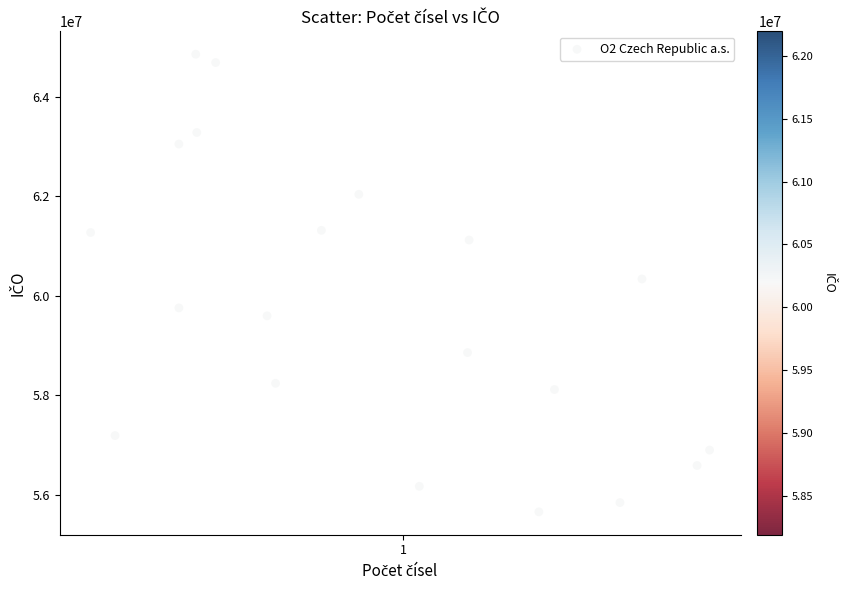

What is the range of Y values (max minus min)?

9191816.2